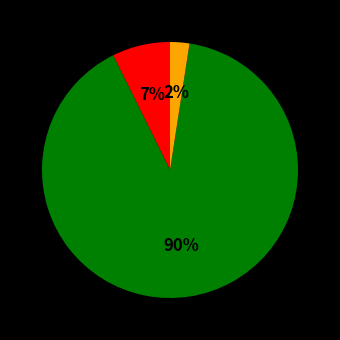

Is there any slice that represents more than half of the pie?

Yes